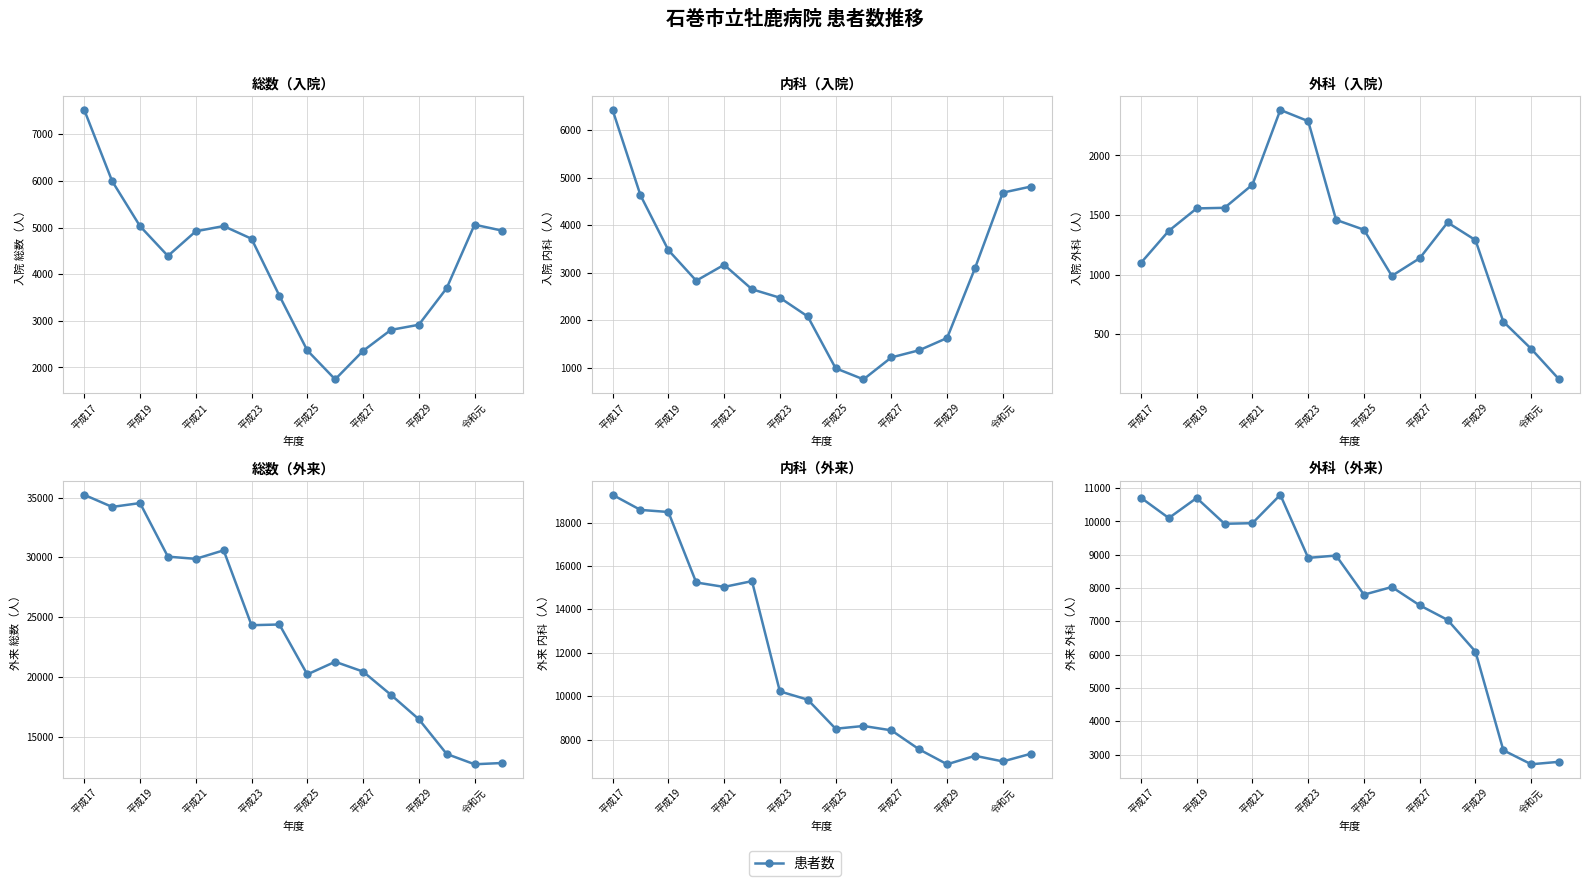

True or false: 入院_総数 and 入院_内科 cross at least once.

False